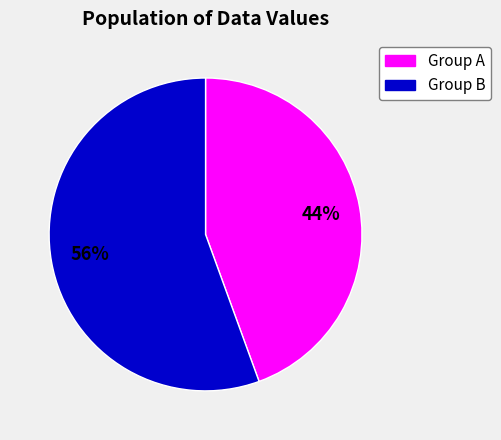

To the nearest percent, what is the average slice percentage?

50%